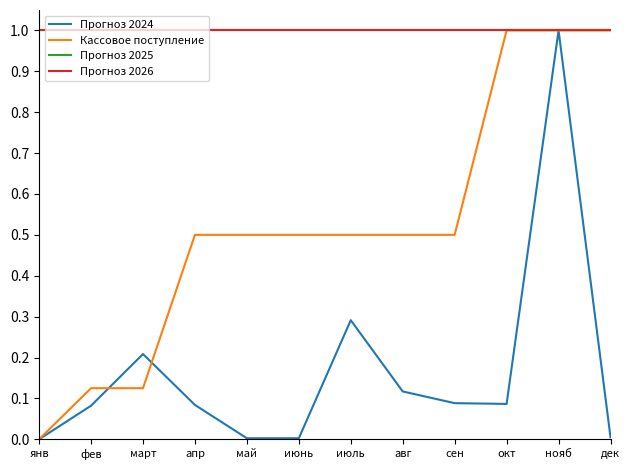

At which label is Кассовое поступление closest to 0?

янв